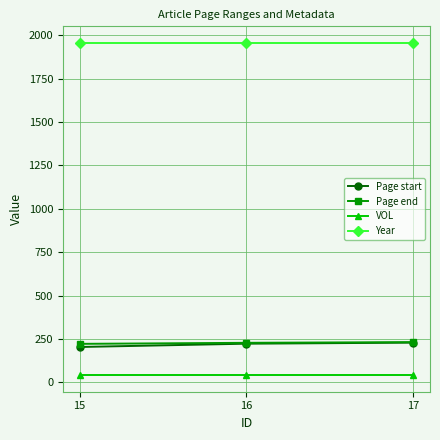

What is the greatest value displayed?

1955